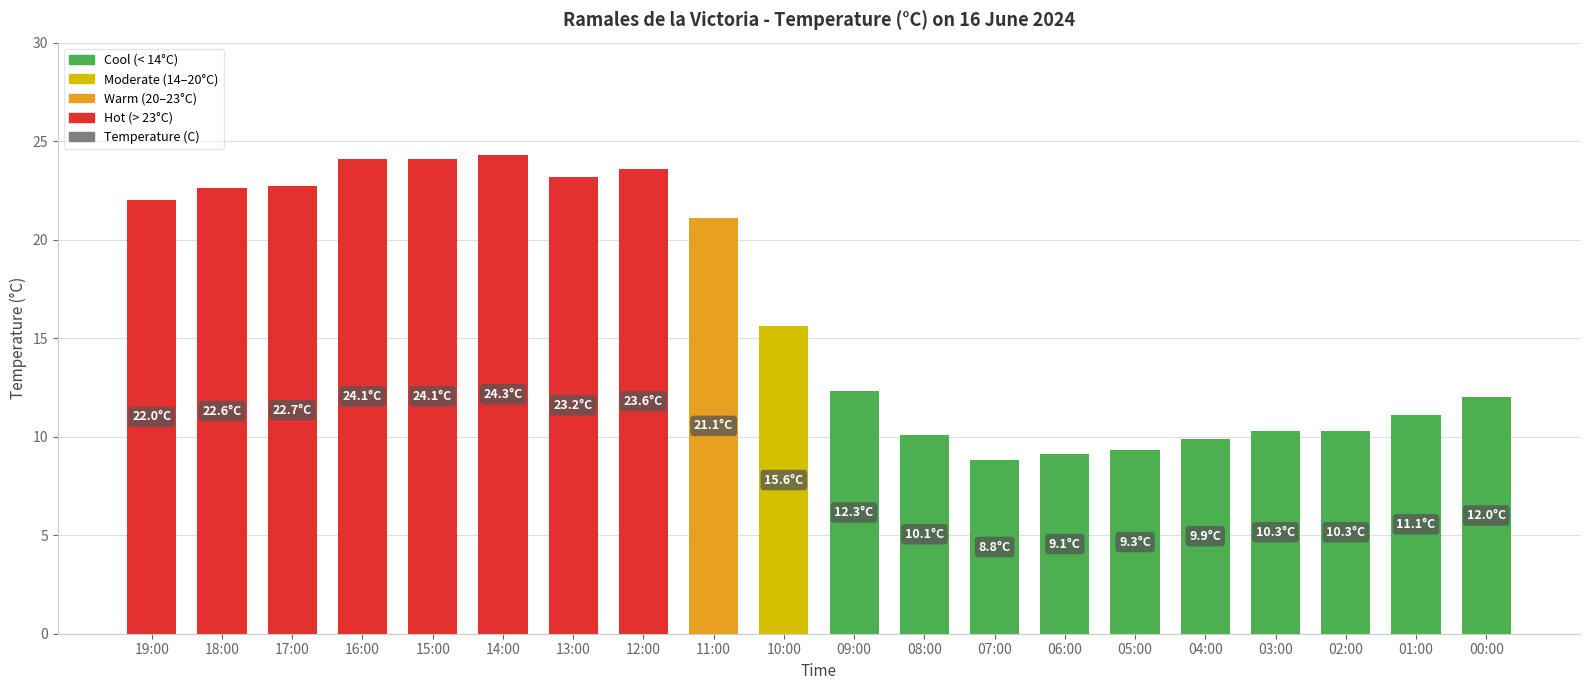

The chart shows a value of 11.1 at 01:00. True or false?

True